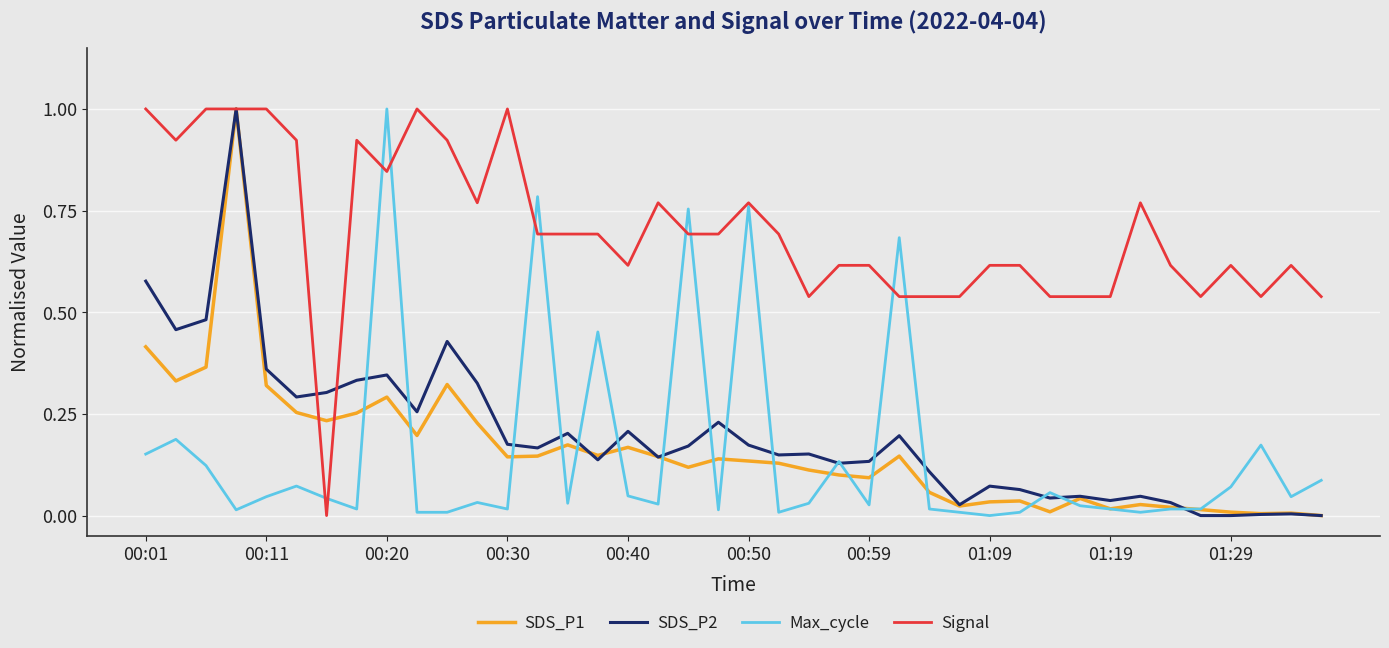

What is the maximum value for Signal?

1.0